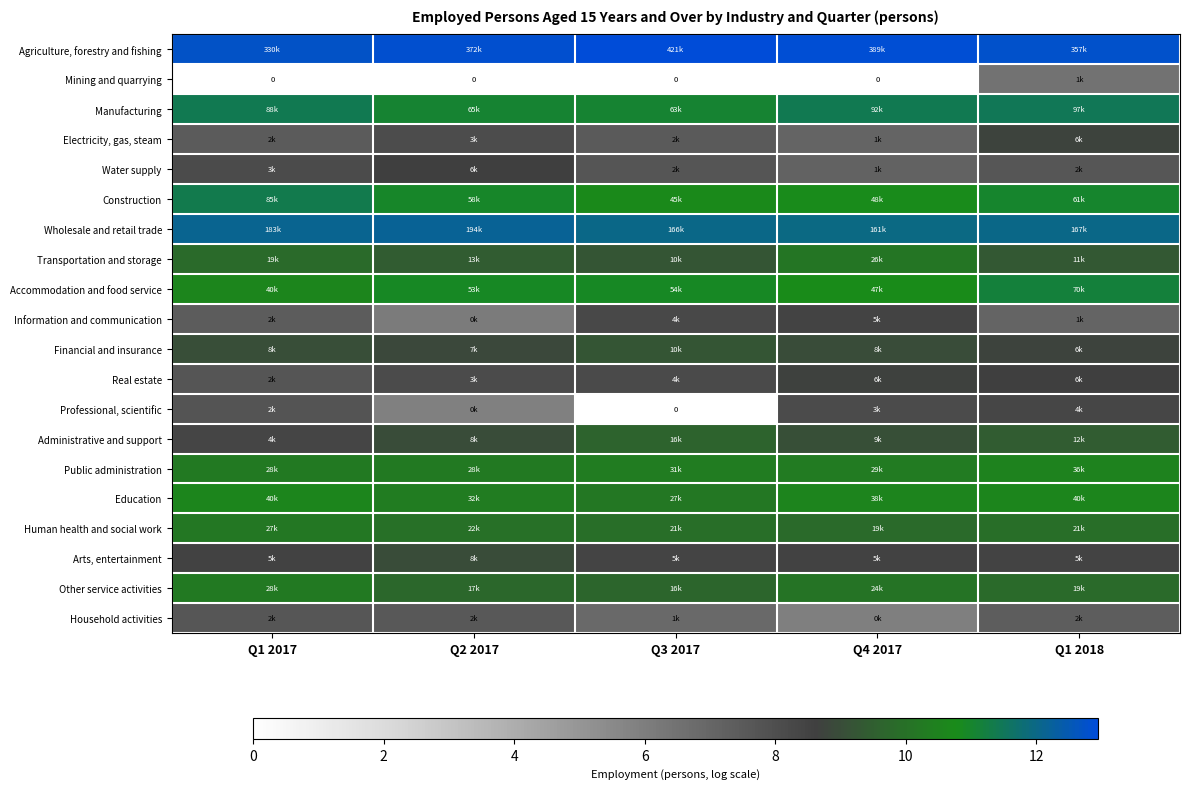

At which label is Arts, entertainment closest to 8?

Q3 2017